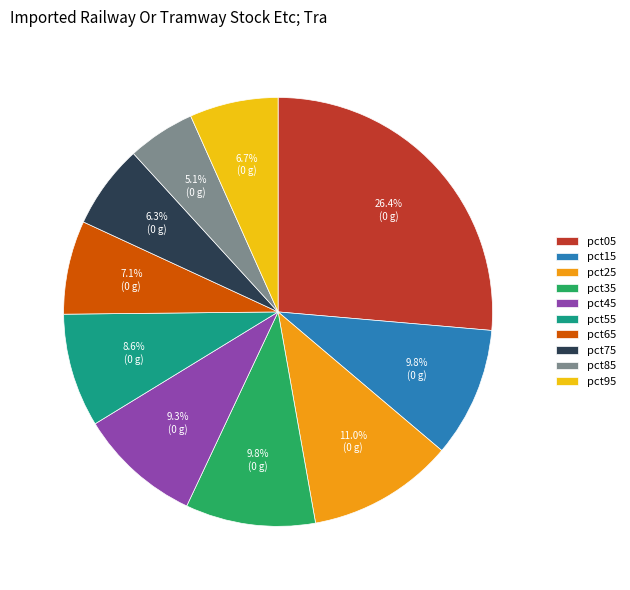

To the nearest percent, what portion does pct55 represent?

9%